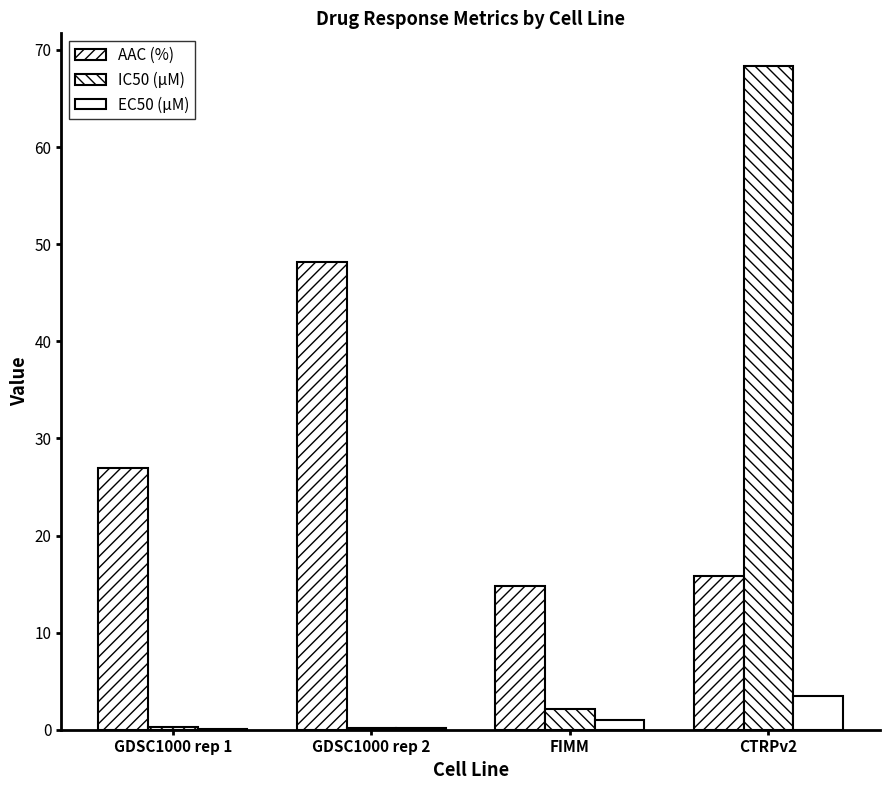

How many groups of bars are there?

4